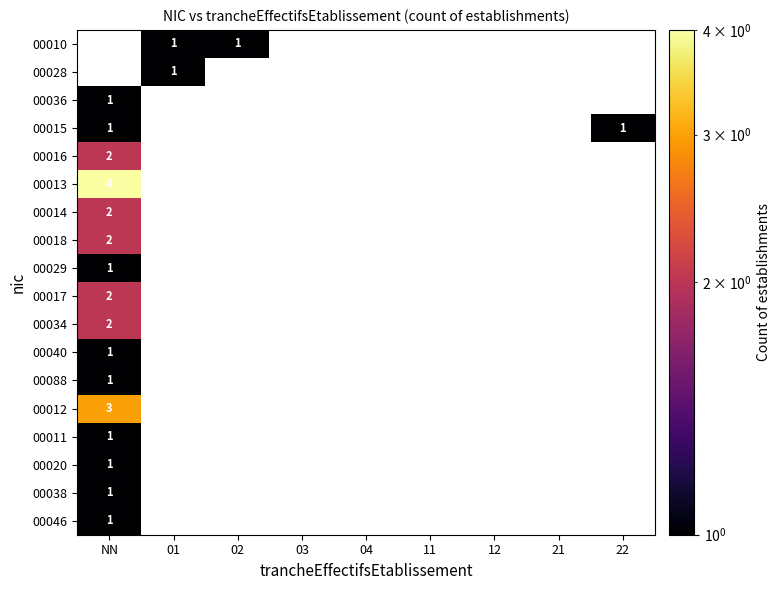

The 00016 series shows 2 at NN. True or false?

True